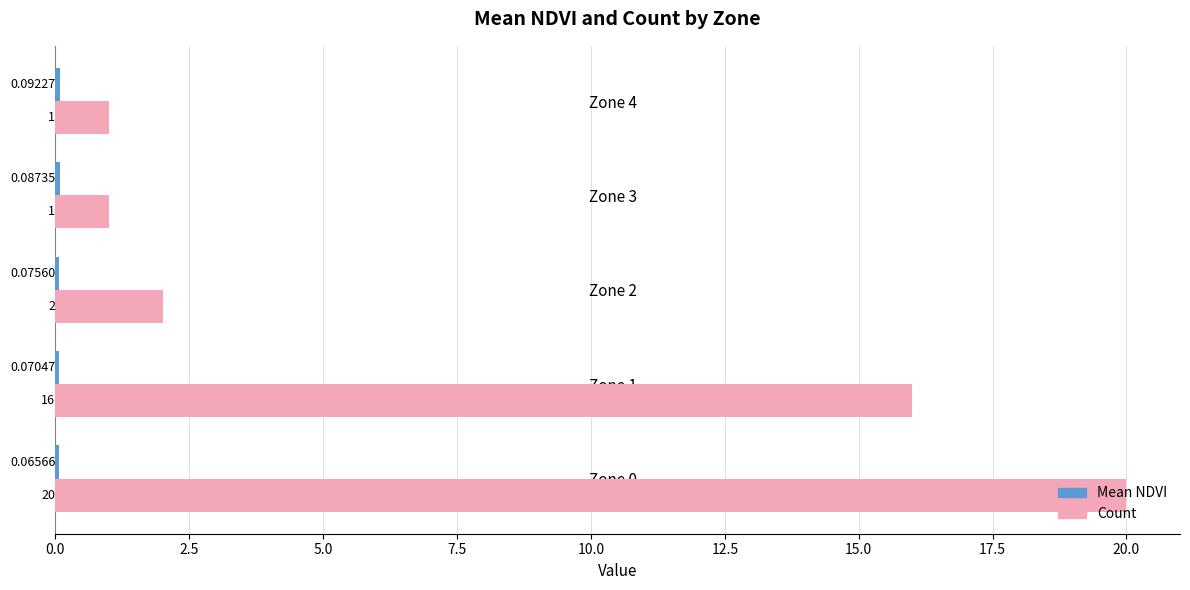

What is the sum of the Count values at Zone 1 and Zone 3?

17.0